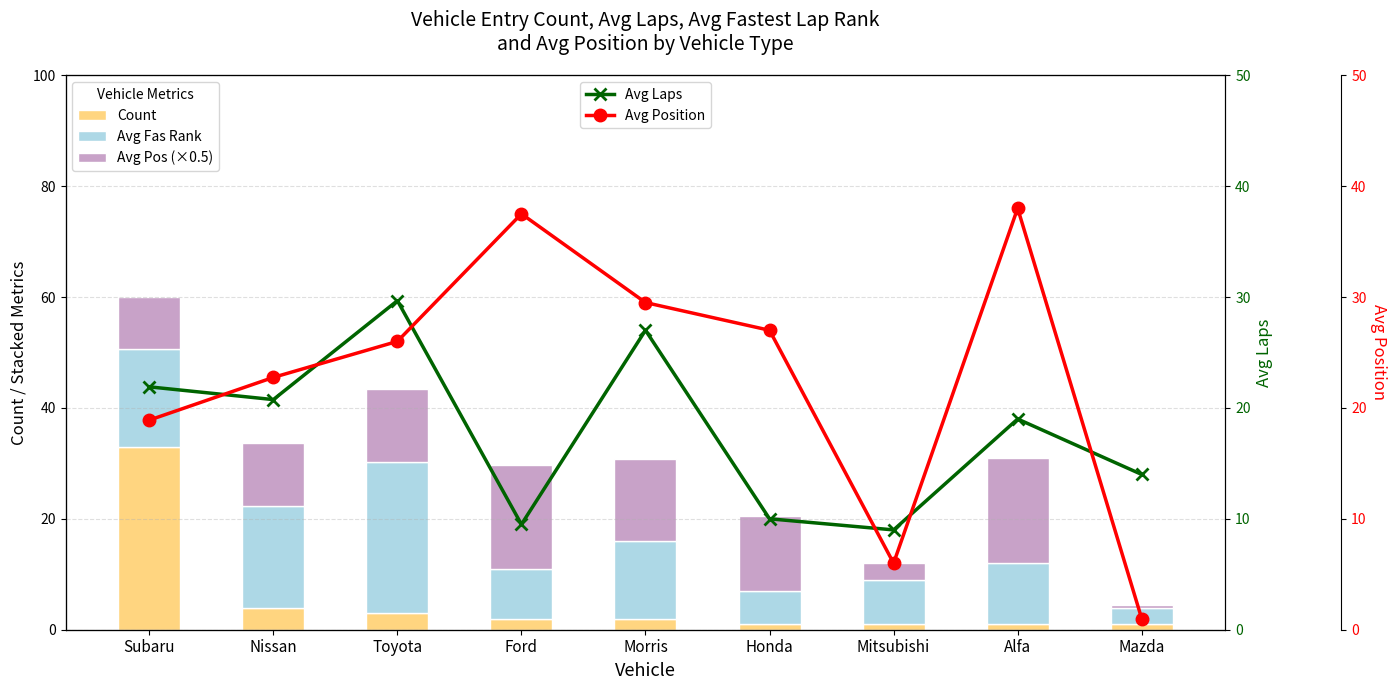

The value of Avg Position at Mitsubishi is 8.7. True or false?

False